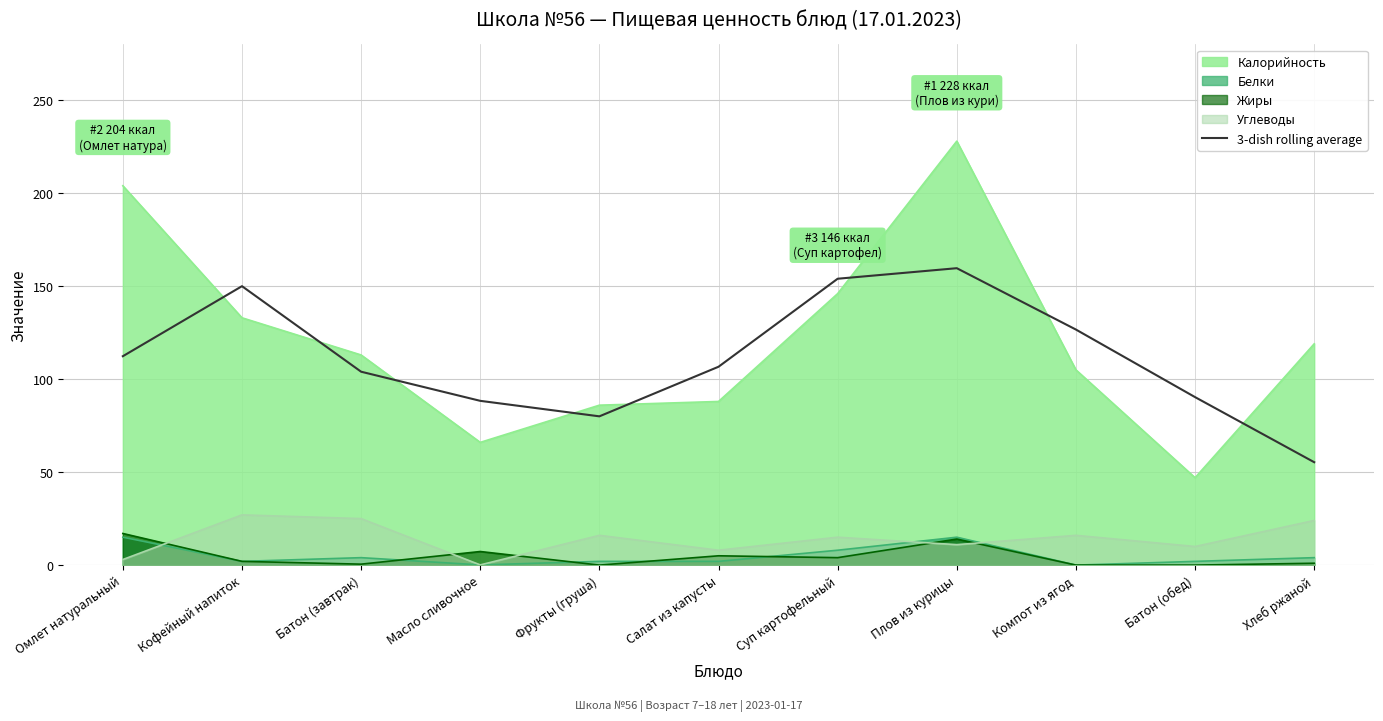

True or false: the data has more than 2 interior local peaks.

False